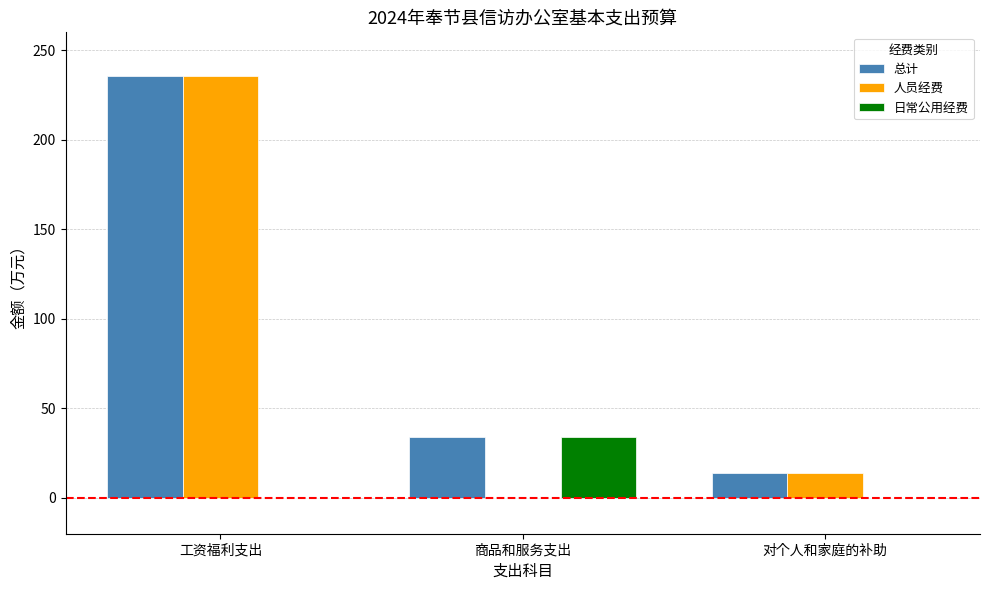

Is it true that 日常公用经费 equals 0.0 at 对个人和家庭的补助?

True